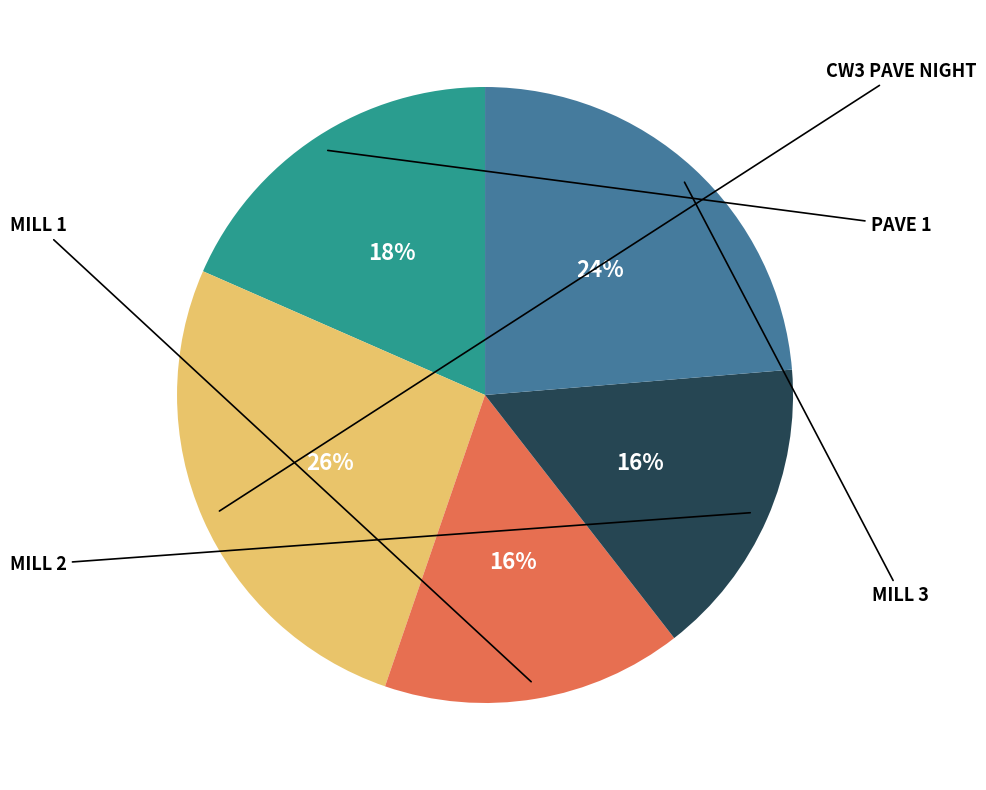

To the nearest percent, what is the difference between the MILL 1 and PAVE 1 slice percentages?

3%